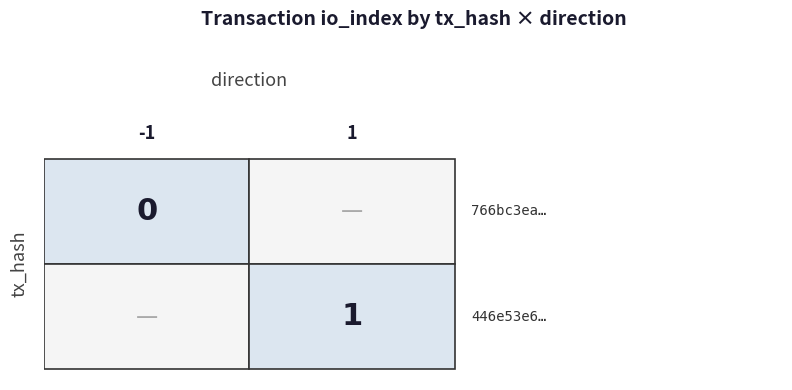

Between direction and io_index, which series saw the biggest shift?

766bc3ea5442b58f4e187ebad9fa5cef1af3484